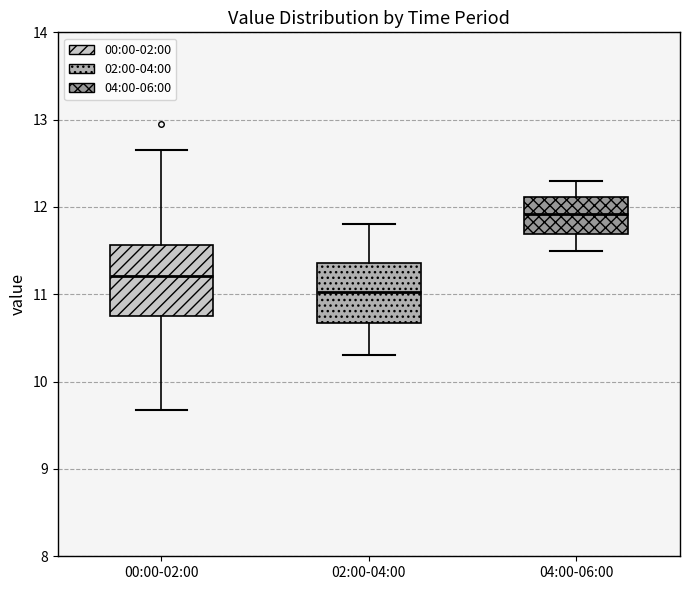

Where does the median line of the box for 00:00-02:00 sit on the y-axis? The values are not printed on the chart, so give them approximately, as read against the axis.

11.2